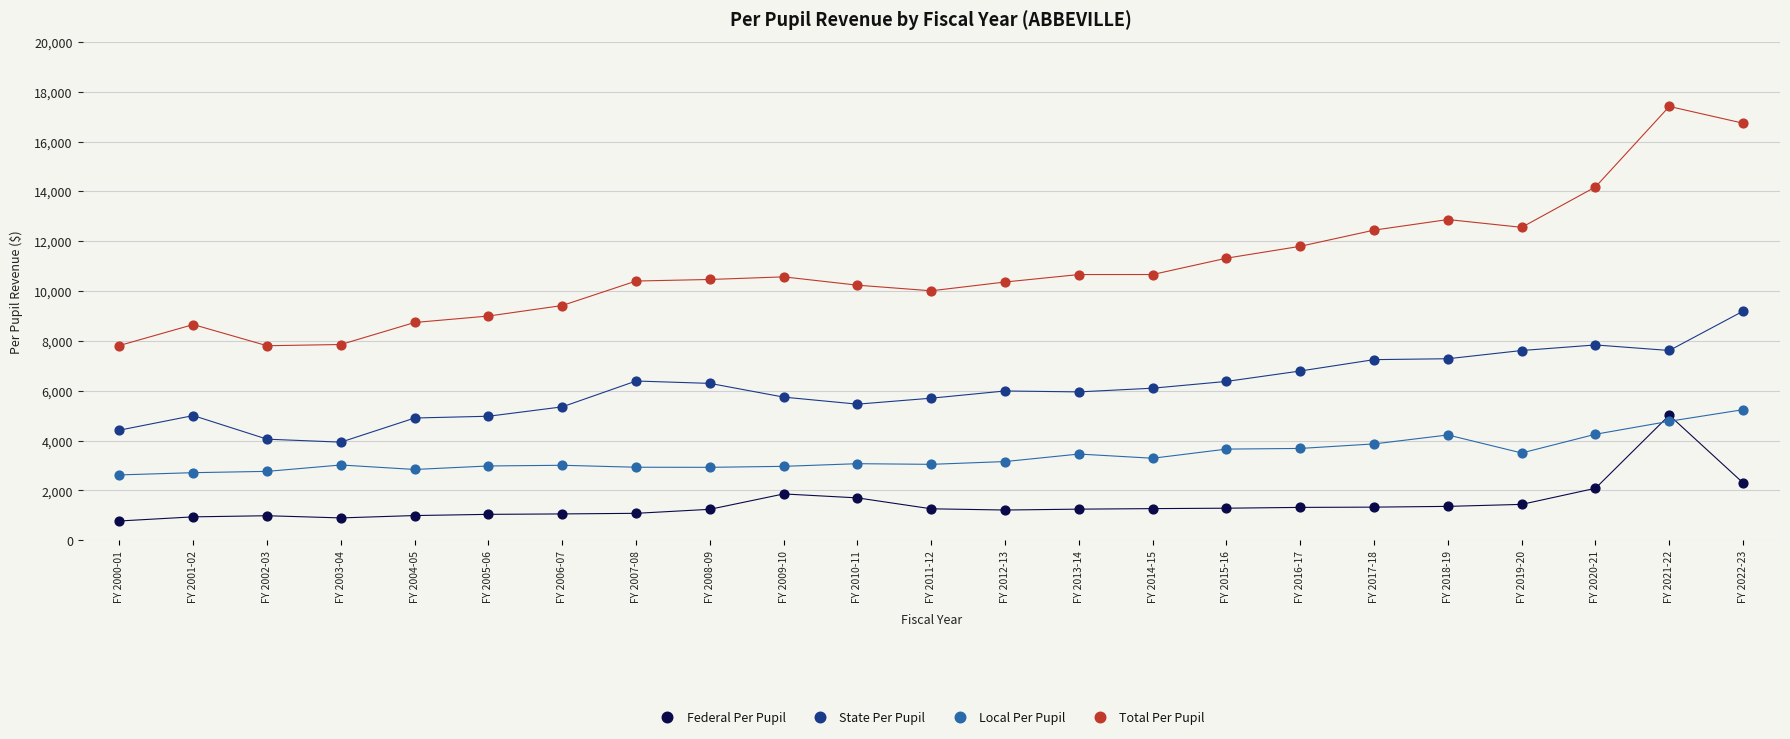

Across all data points, what is the range of Y values (max minus min)?

16635.6